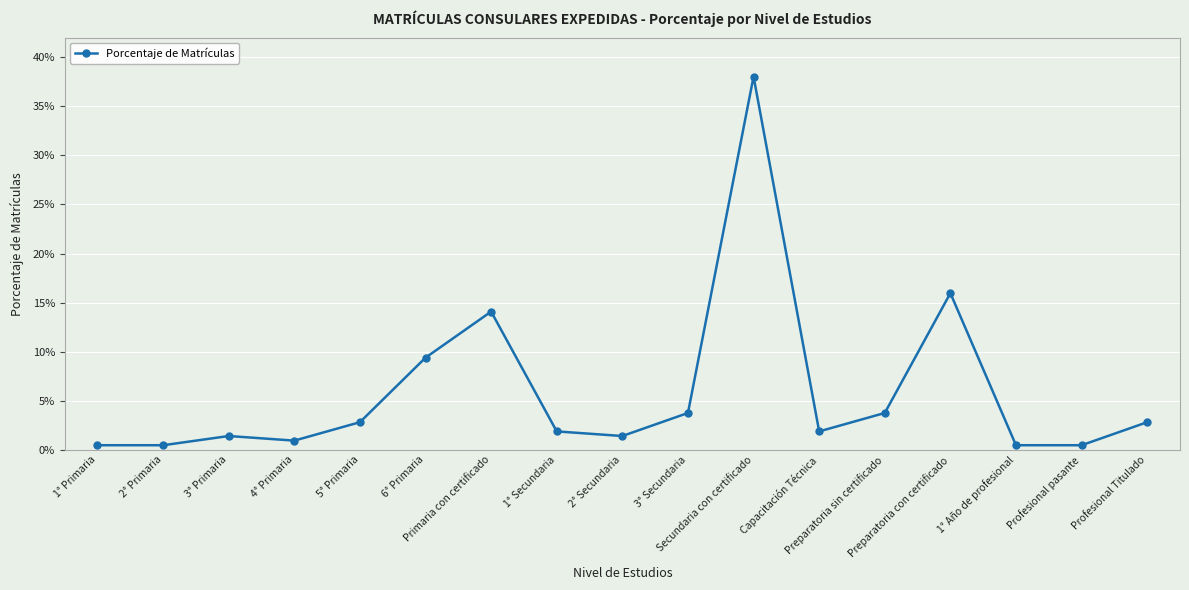

List the labels in order of value, smallest first.

1° Primaria, 2° Primaria, 1° Año de profesional, Profesional pasante, 4° Primaria, 3° Primaria, 2° Secundaria, 1° Secundaria, Capacitación Técnica, 5° Primaria, Profesional Titulado, 3° Secundaria, Preparatoria sin certificado, 6° Primaria, Primaria con certificado, Preparatoria con certificado, Secundaria con certificado